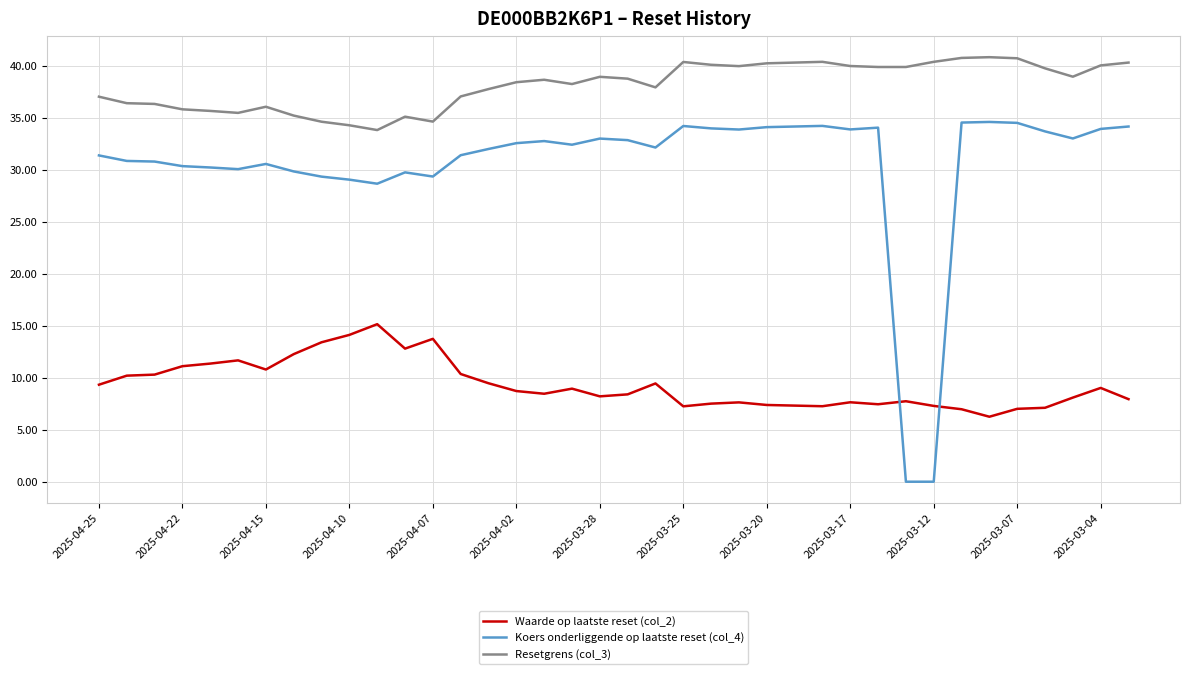

List the series in order of their overall mean, lowest first.

Waarde op laatste reset (col_2), Koers onderliggende op laatste reset (col_4), Resetgrens (col_3)